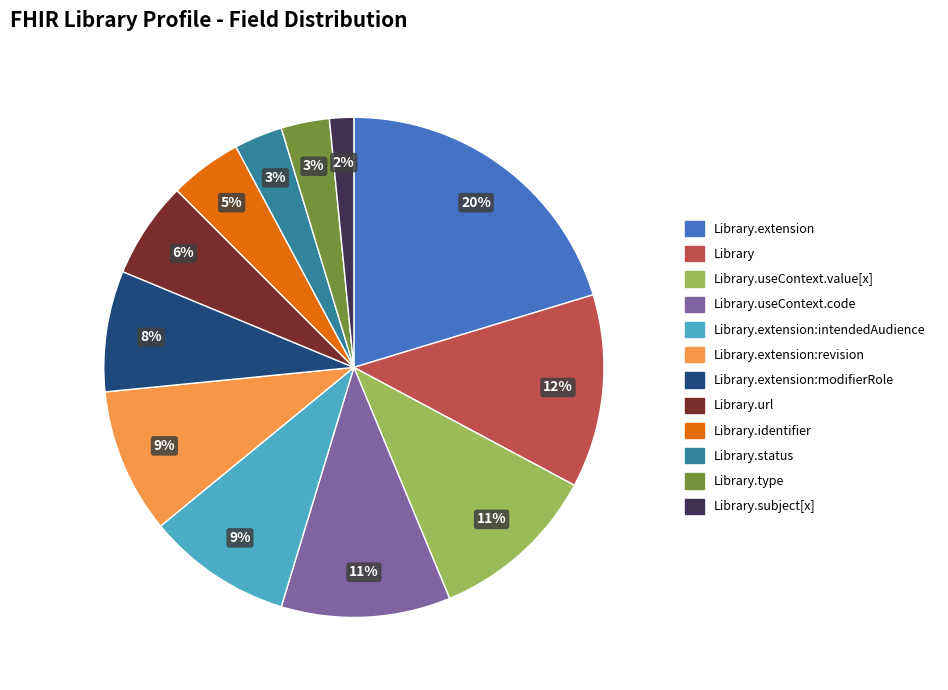

Is there any slice that represents more than half of the pie?

No